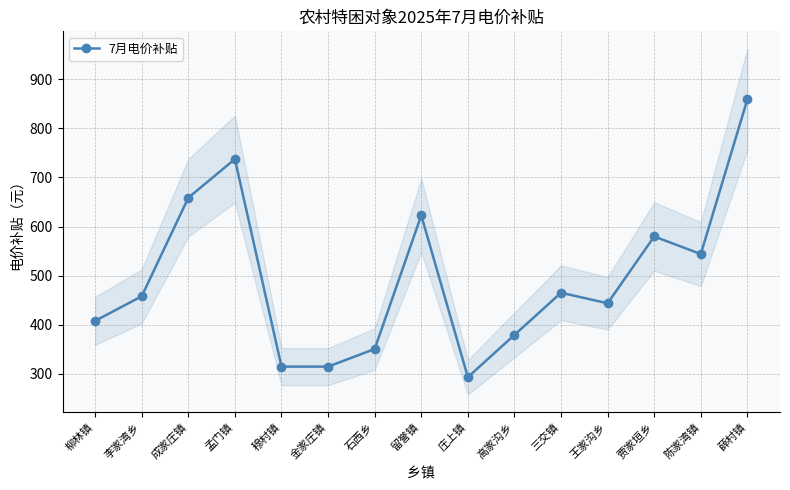

What is the sum of the values at 三交镇 and 李家湾乡?

923.6